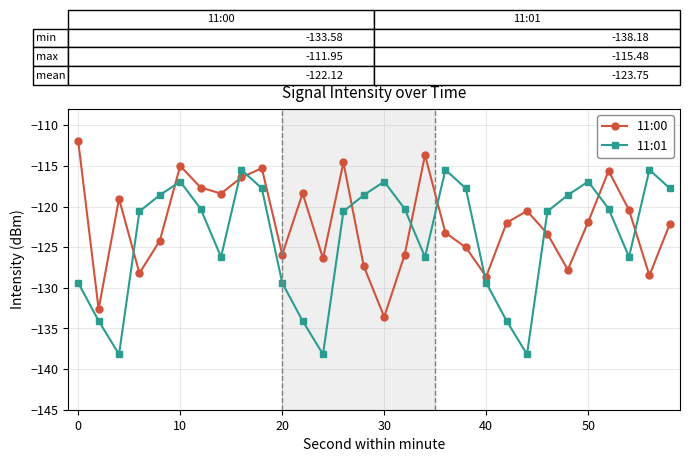

Which series ends up on top after the final intersection of 11:01 and 11:00?

11:01